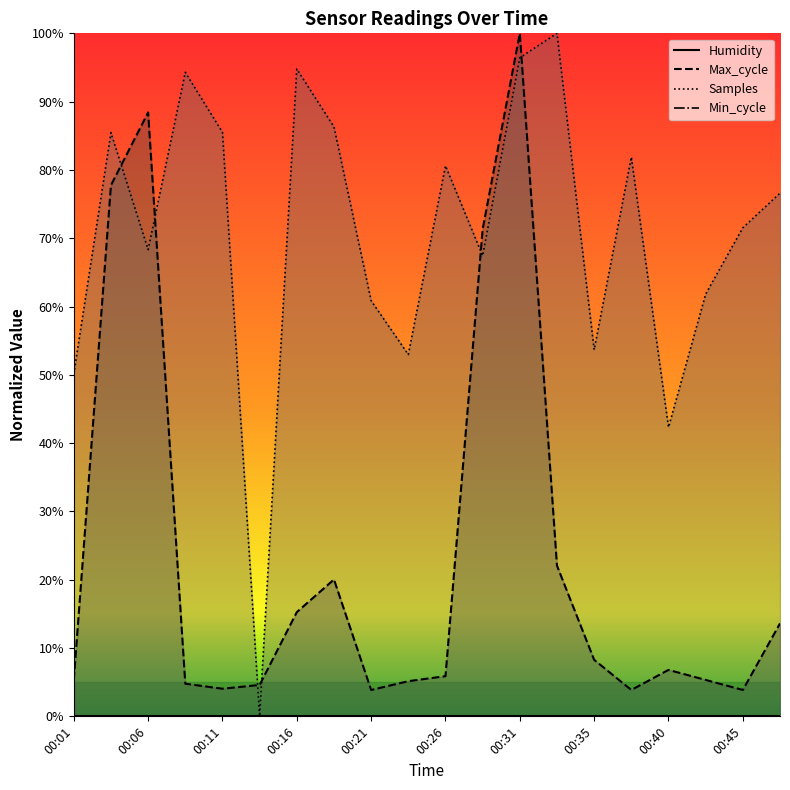

Reading right to left, extract all data points from this chart.

Max_cycle: 13.6	3.9	5.3	6.8	3.9	8.3	22.1	100.0	71.3	5.9	5.1	3.9	20.0	15.3	4.6	4.0	4.8	88.4	77.8	5.3
Samples: 76.6	71.5	61.8	42.3	81.9	53.7	100.0	96.4	67.4	80.6	53.0	60.9	86.3	94.8	0.0	85.5	94.3	68.3	85.5	50.1